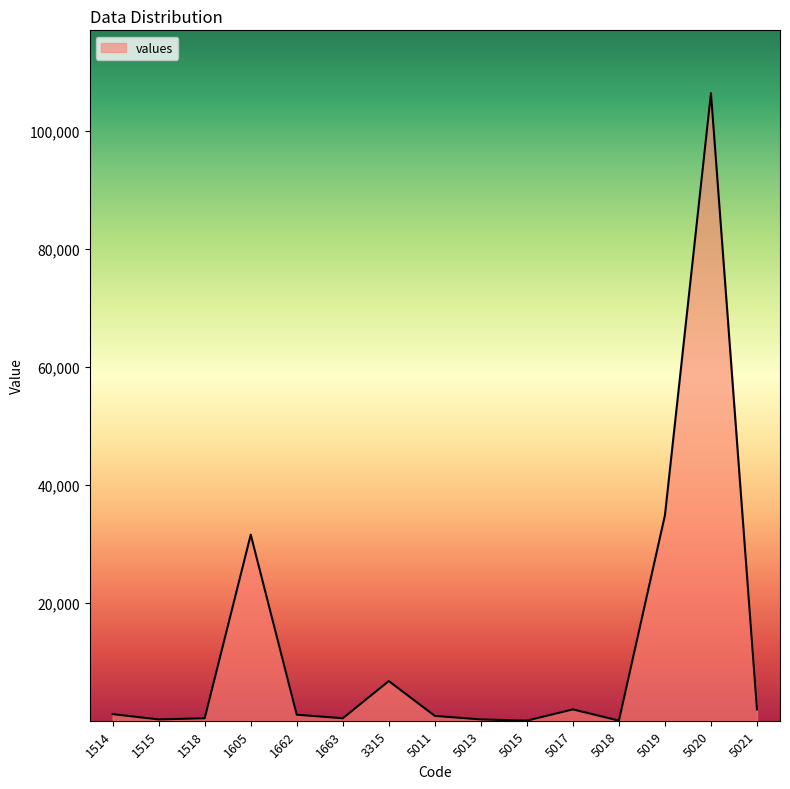

Which has a higher value, 5015 or 3315?

3315